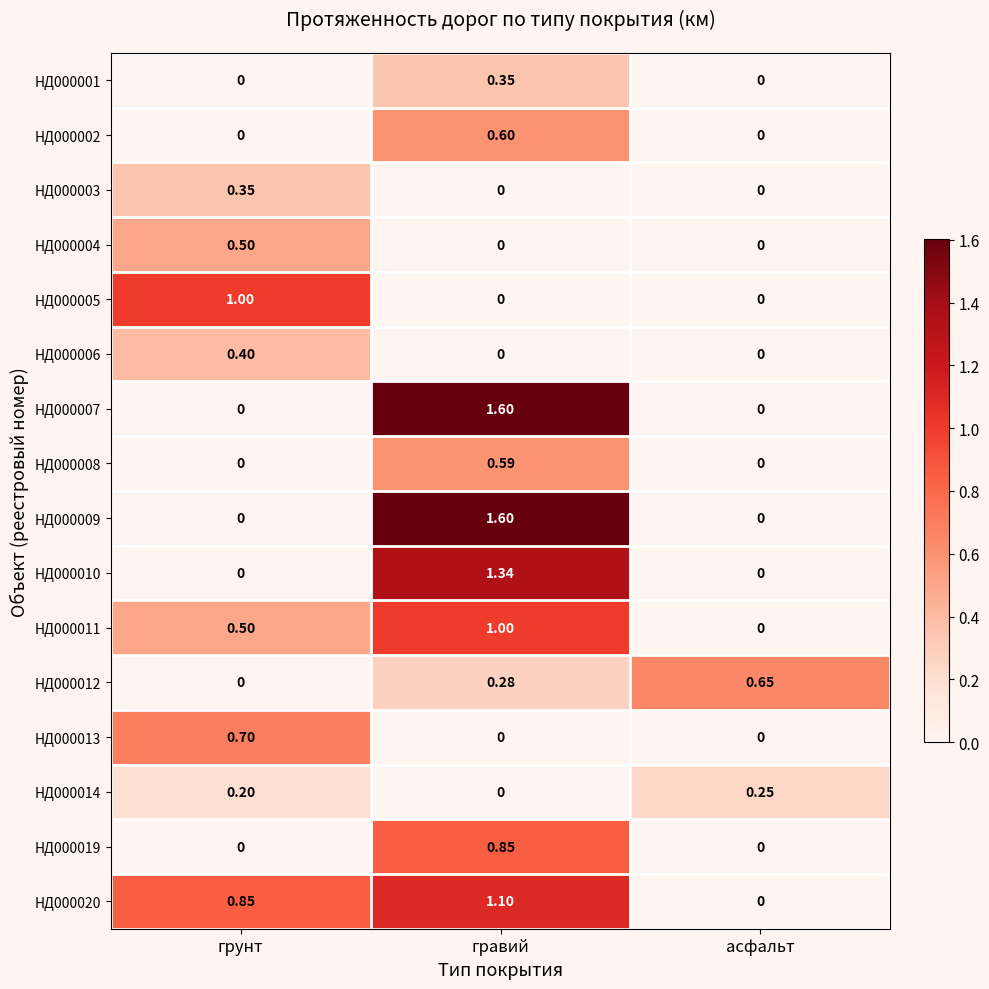

Which category has the highest value in the НД000004 series?

грунт